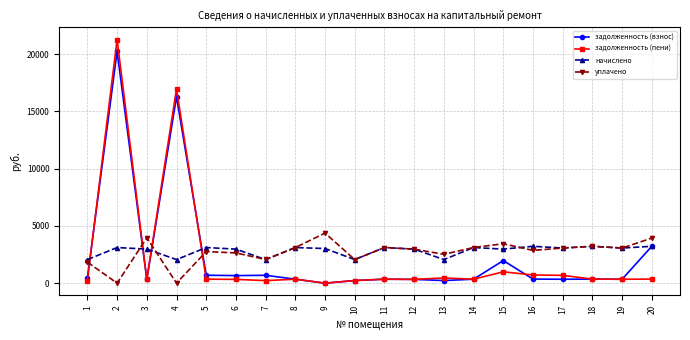

At which label is задолженность (взнос) closest to 10119?

4